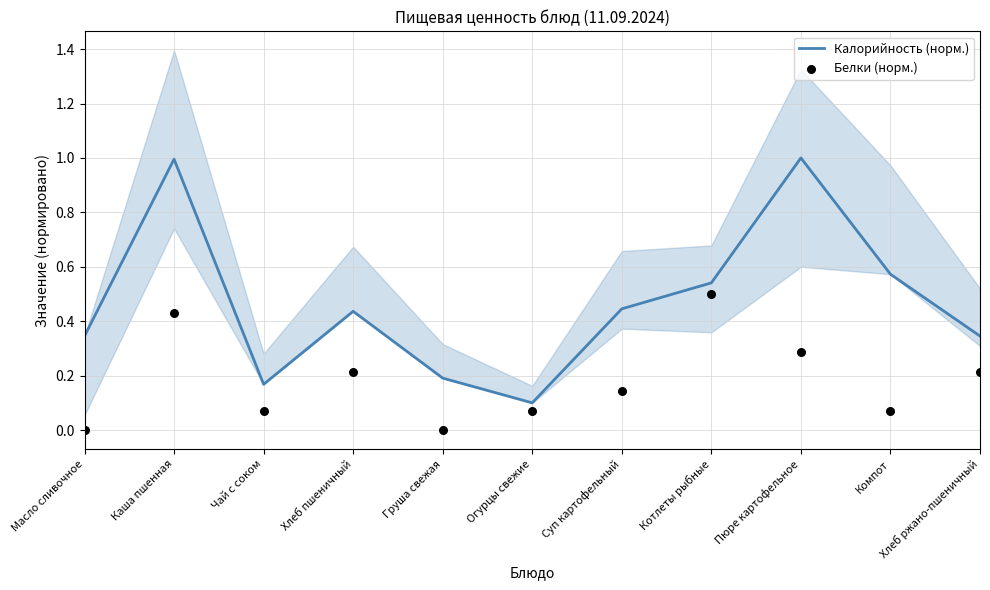

At how many categories does at least one series exceed 0?

11